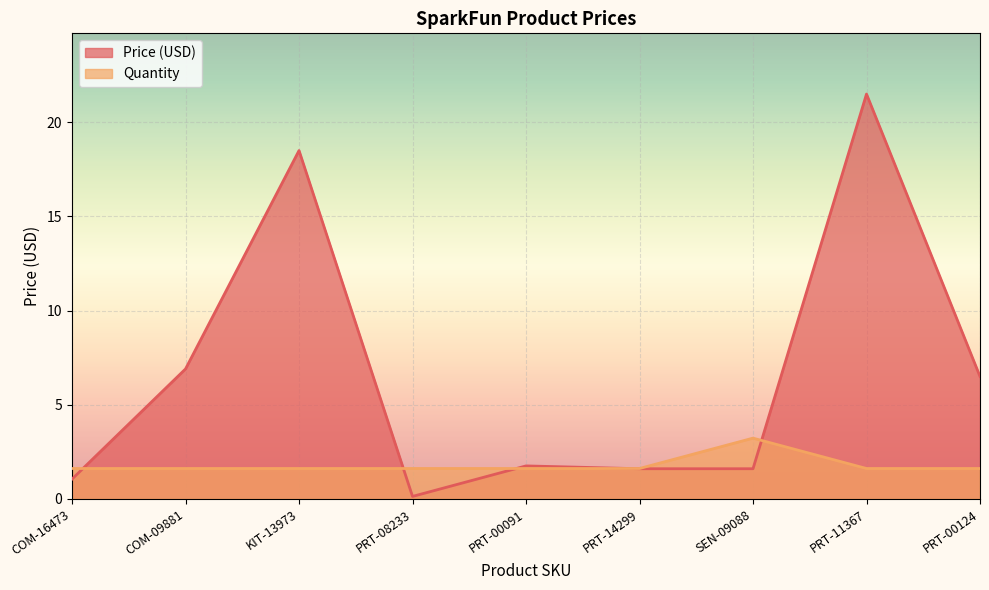

Which has a higher value, KIT-13973 or PRT-00091?

KIT-13973